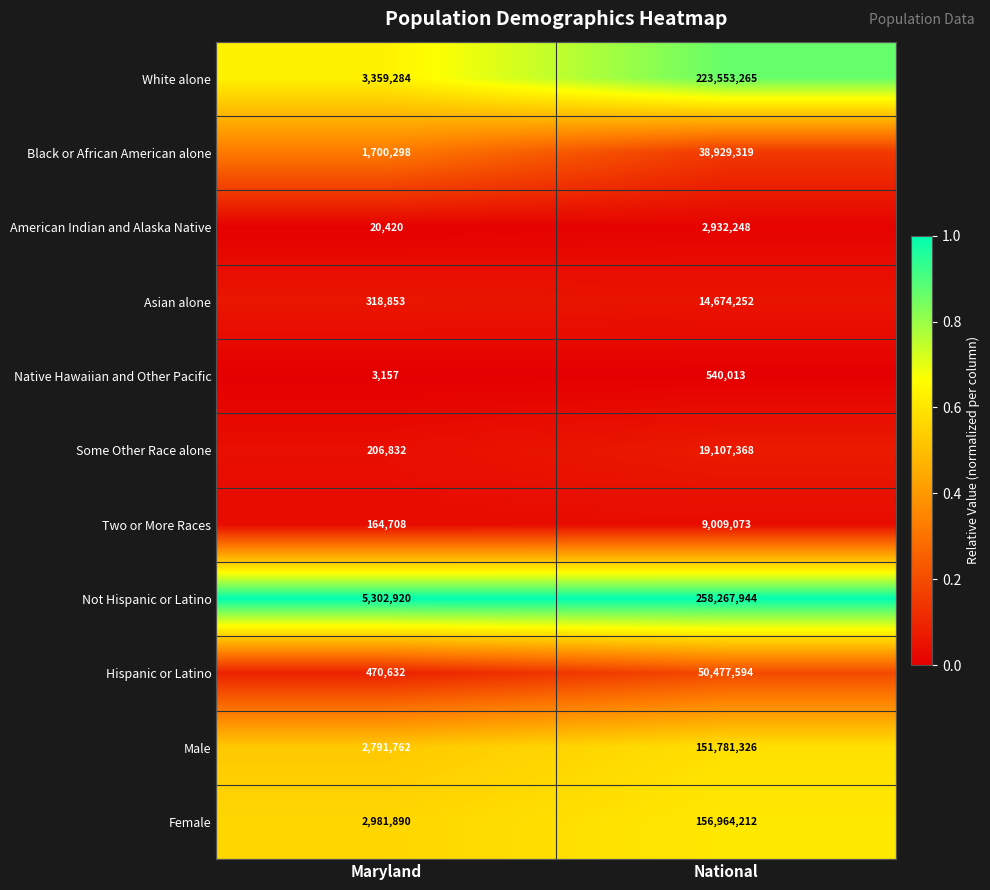

Which series has the largest total across all categories?

Not Hispanic or Latino